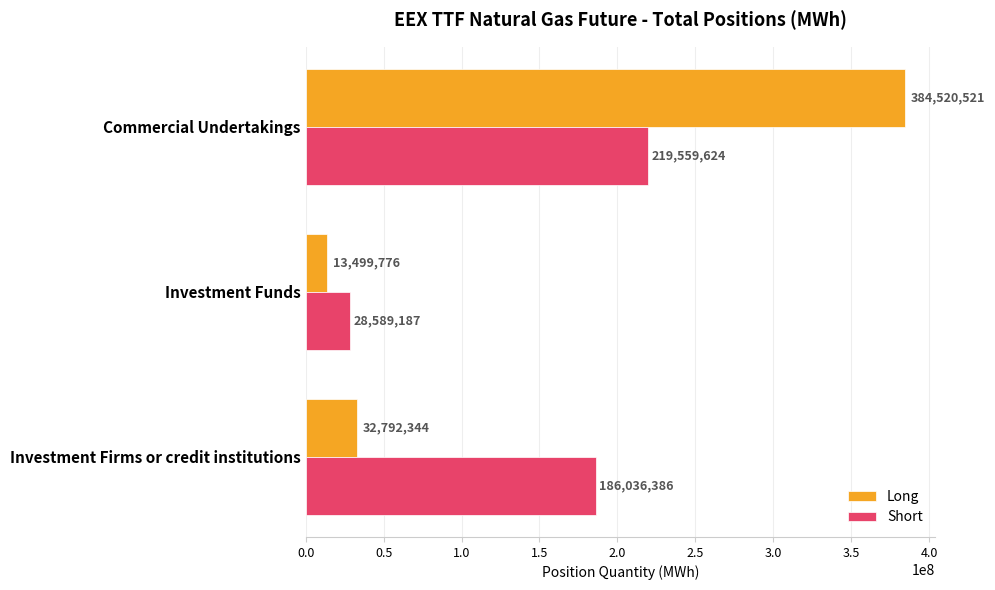

Which label corresponds to the smallest value in the chart?

Investment Funds